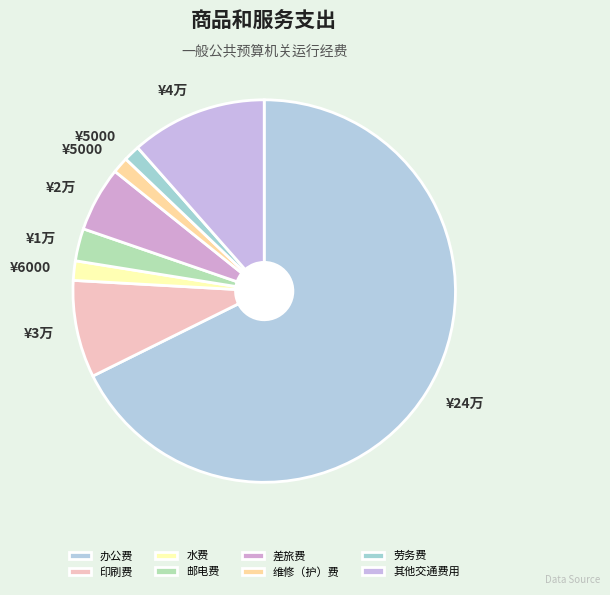

Count the number of slices in the pie.

8